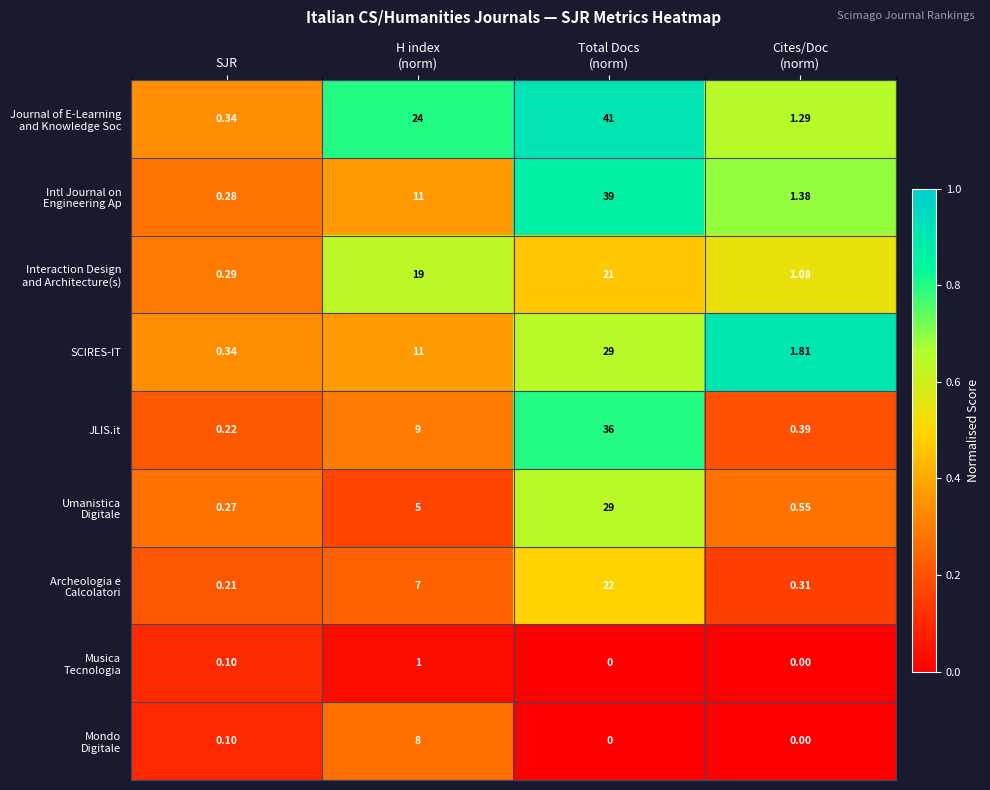

How many distinct data groups are displayed?

9